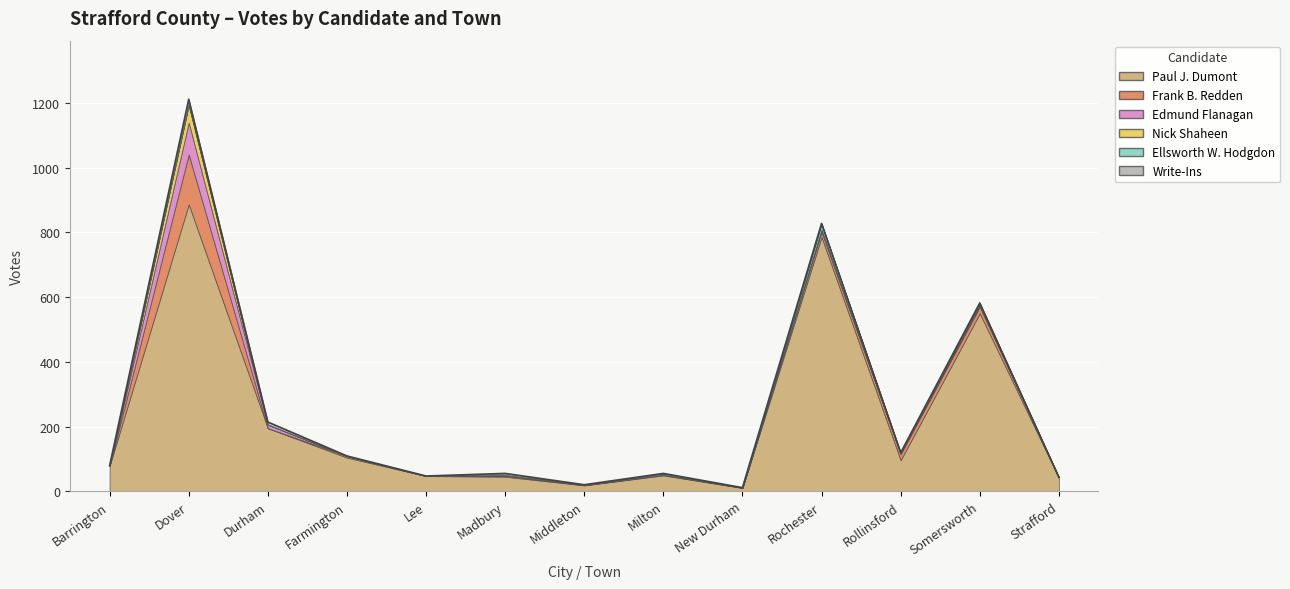

How many positive values does the Nick Shaheen series have?

3